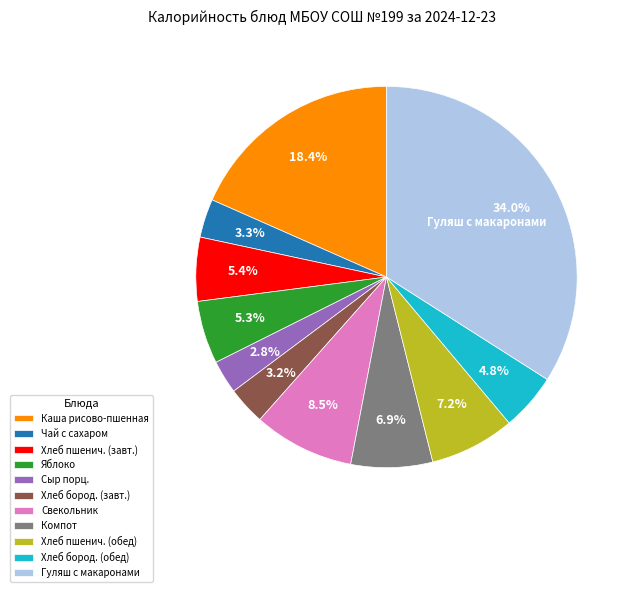

To the nearest percent, what percentage of the pie is Яблоко?

5%